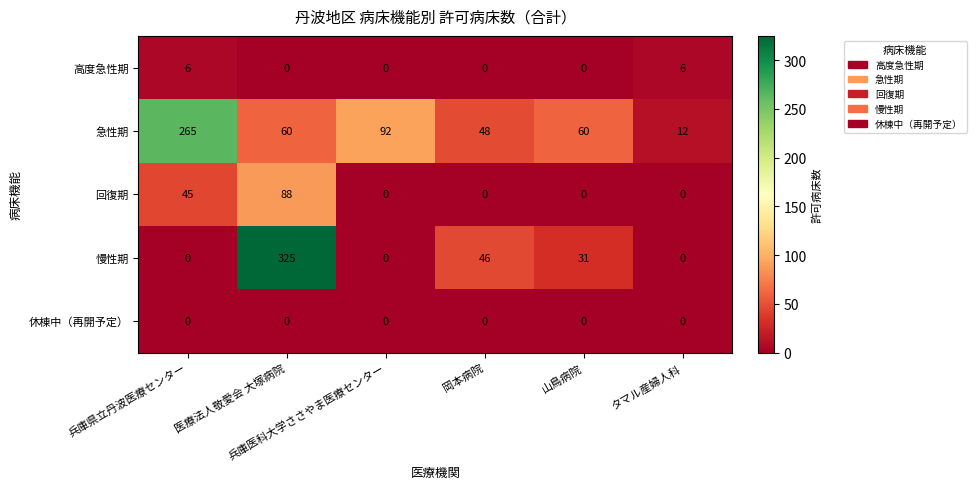

What is the spread (max minus min) of values at 兵庫医科大学ささやま医療センター?

92